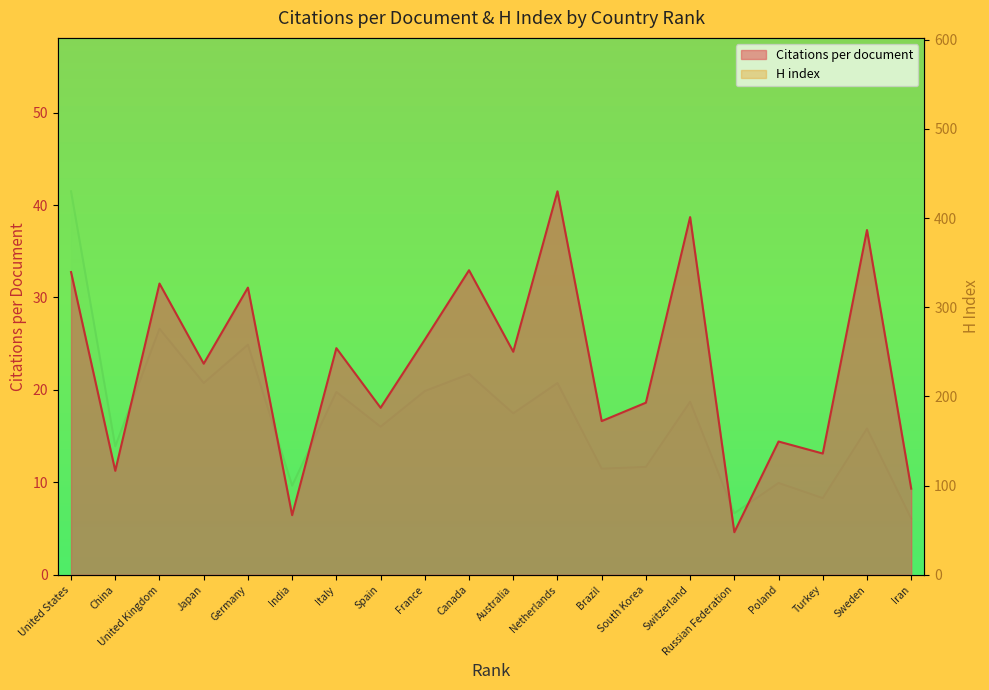

At South Korea, list the series in order from largest to smallest.

H index, Citations per document